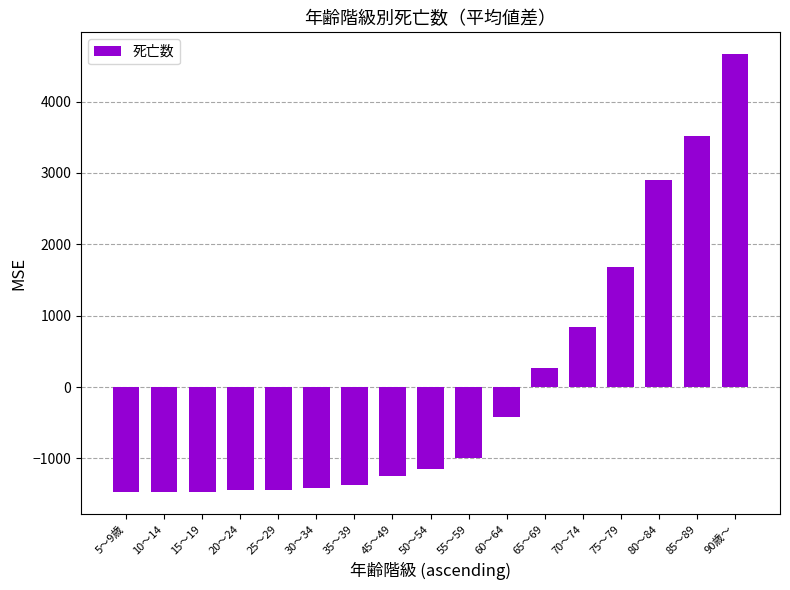

At which label does the data first exceed -1144?

55～59